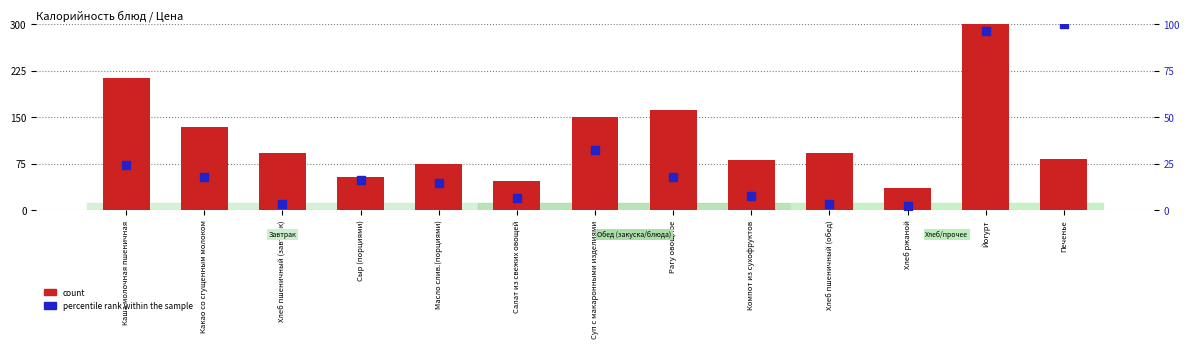

Which series has the widest spread of Y values?

count